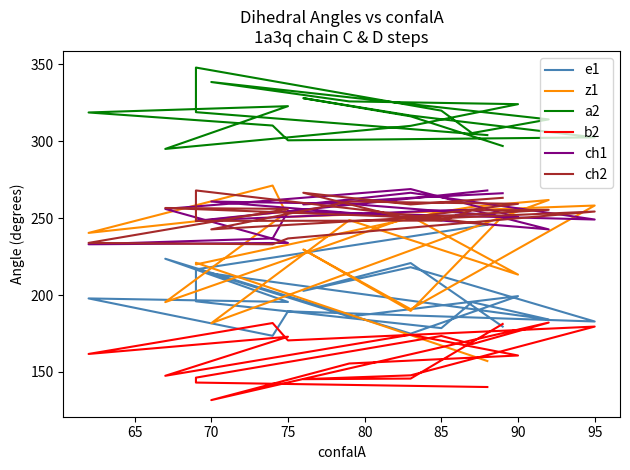

True or false: b2 has more than 0 points higher than both neighbors.

True